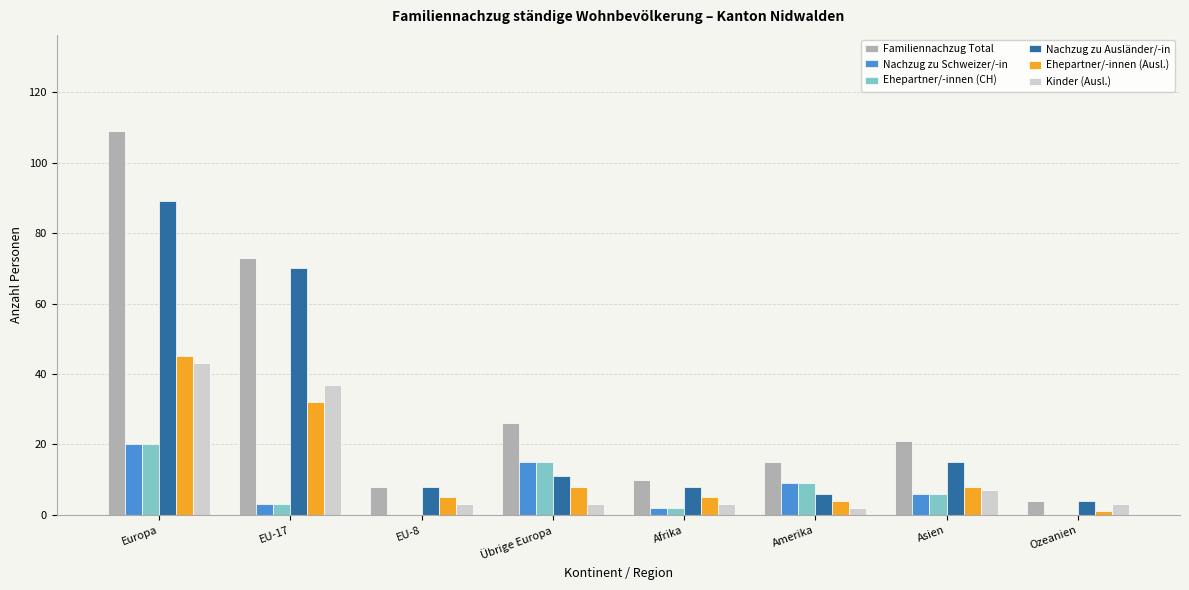

Which series changed the most between Europa and Afrika?

Familiennachzug Total